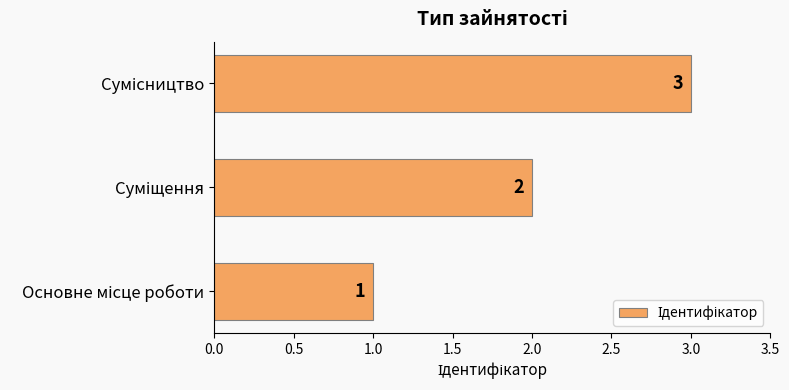

What is the greatest value displayed?

3